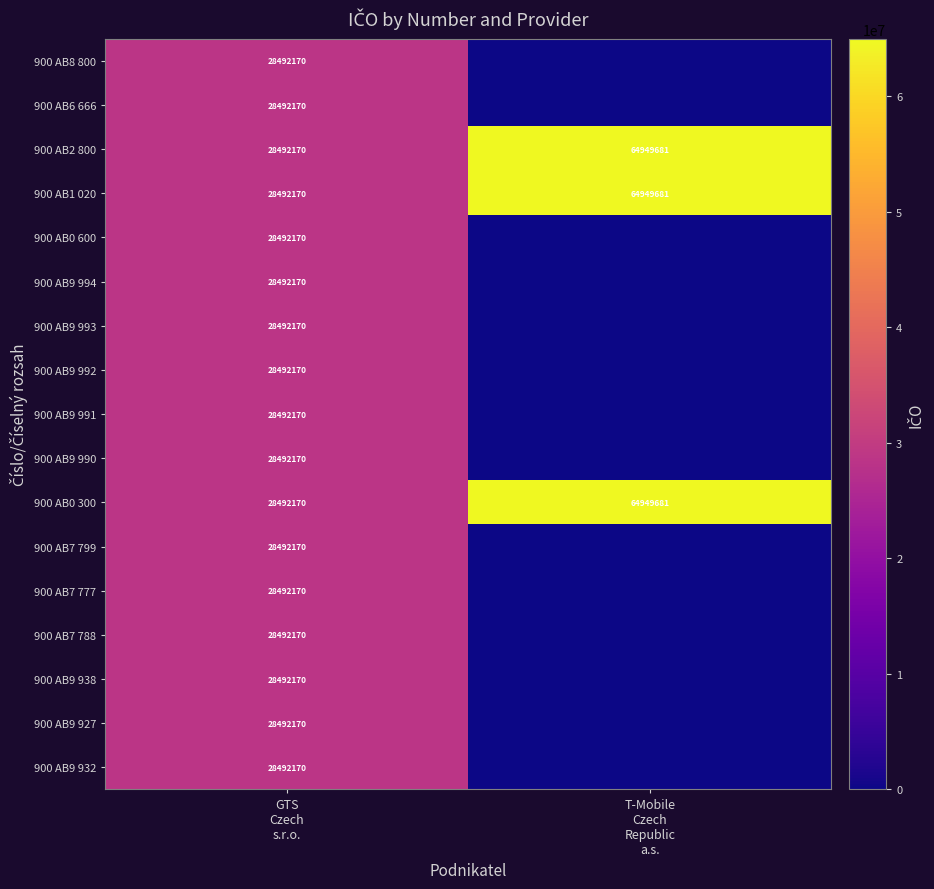

What is the total value across all series at T-Mobile
Czech
Republic
a.s.?

194849043